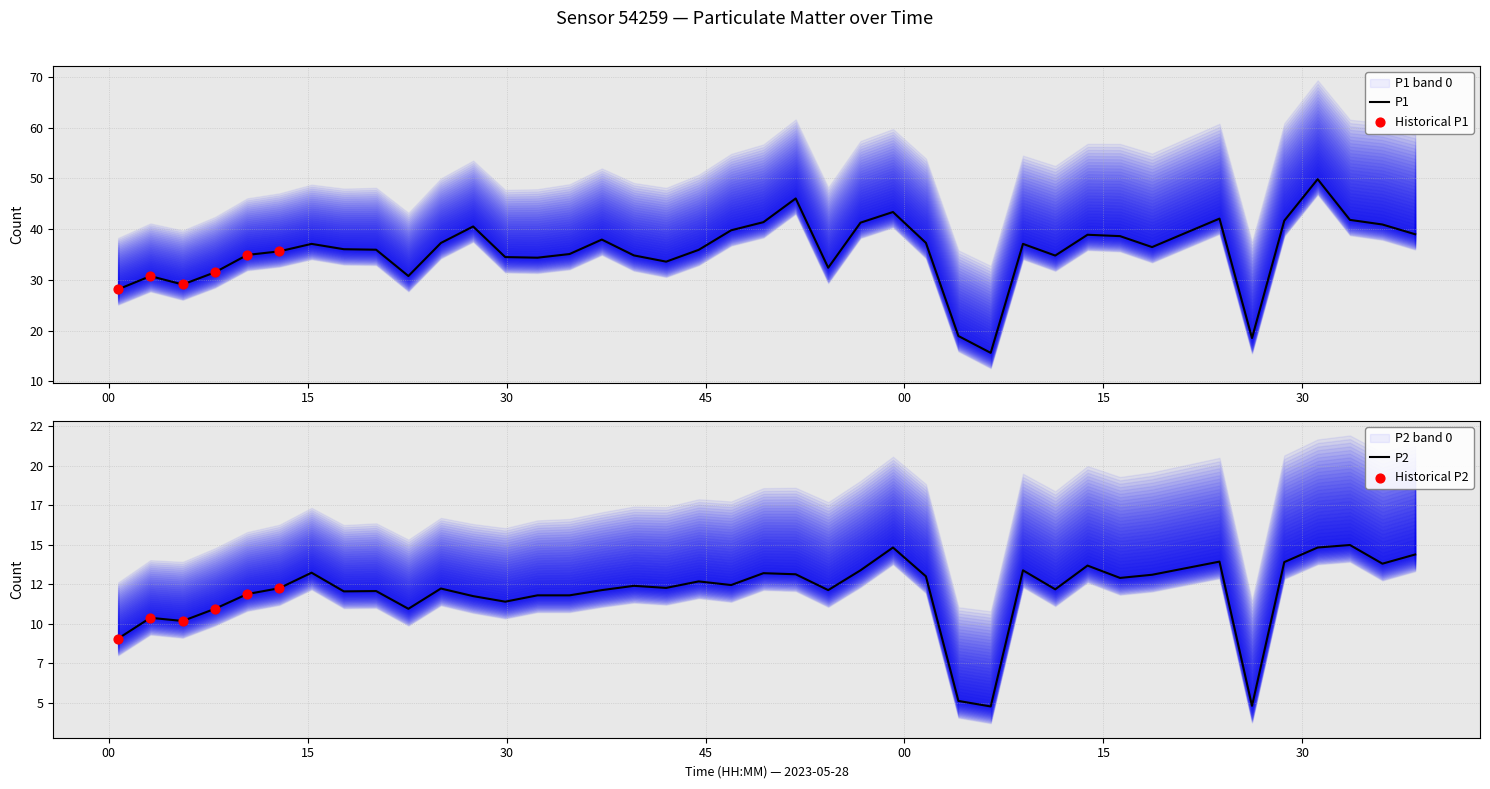

At how many categories does at least one series exceed 40?

10